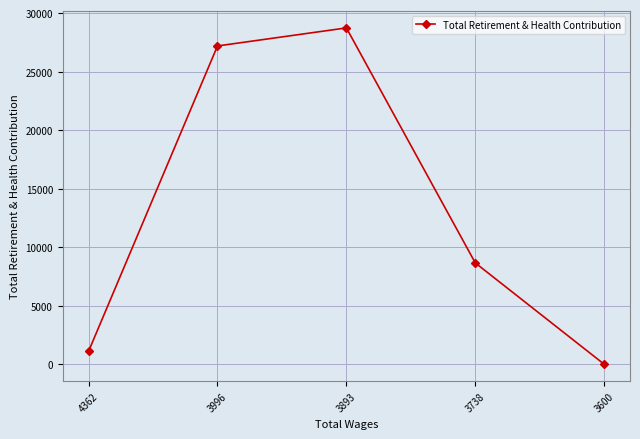

Count the number of categories in the chart.

5